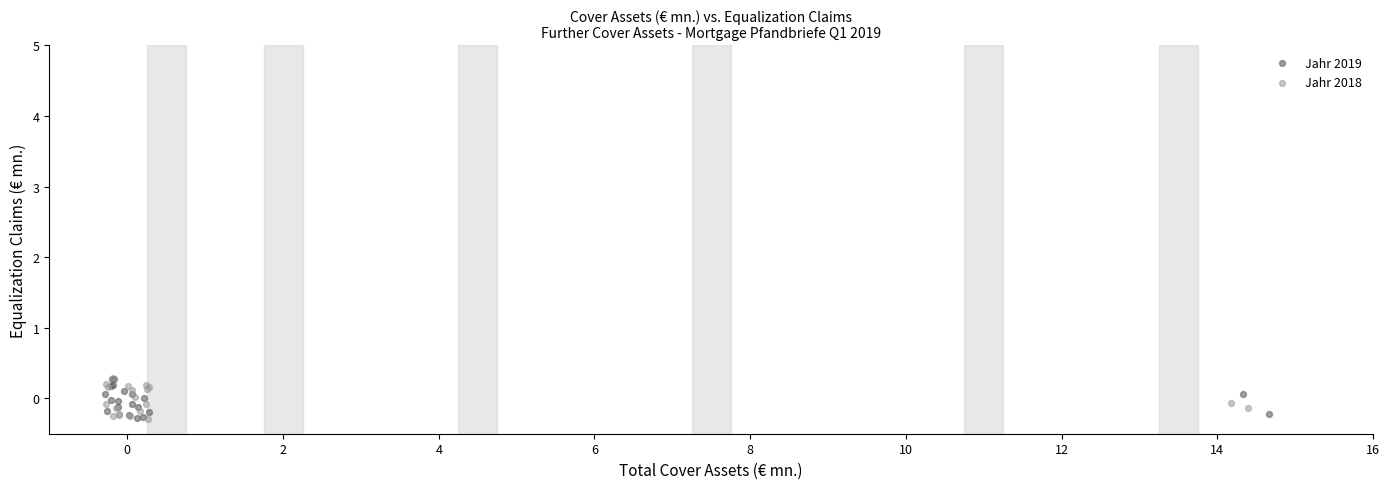

What are all the series names shown in the legend?

Jahr 2019, Jahr 2018